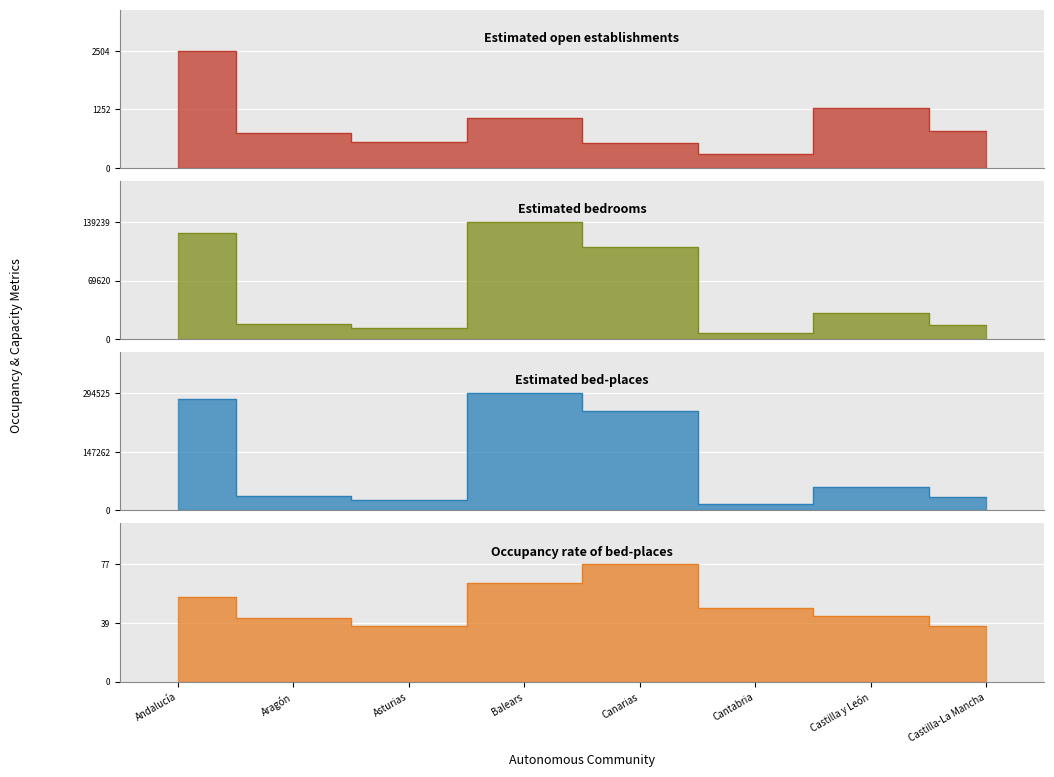

List the series in order of their peak value, highest first.

Estimated bed-places, Estimated bedrooms, Estimated open establishments, Occupancy rate of bed-places